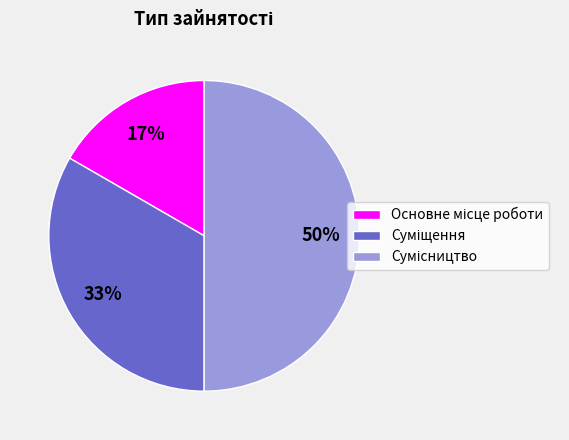

To the nearest percent, what is the difference between the largest and smallest slice percentages?

33%